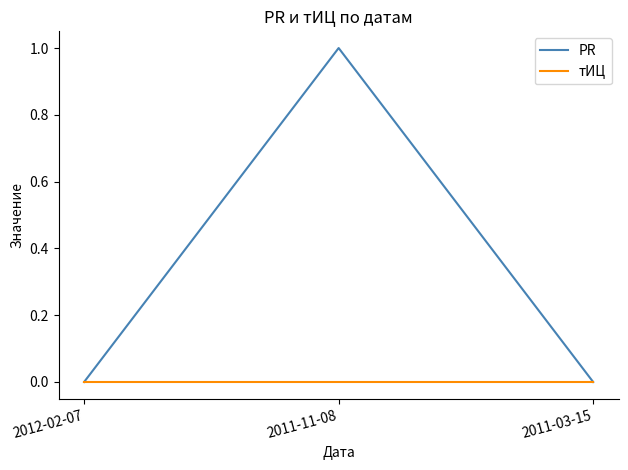

Reading left to right, extract all data points from this chart.

PR: 0	1	0
тИЦ: 0	0	0